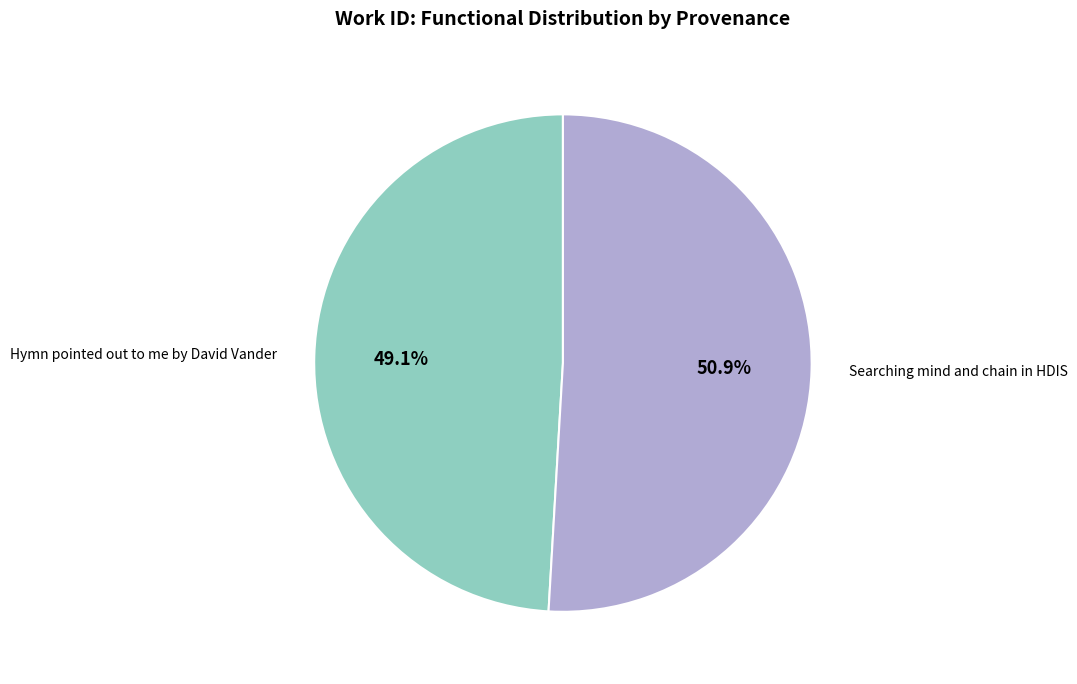

Which category has the smallest portion of the pie?

Hymn pointed out to me by David Vander